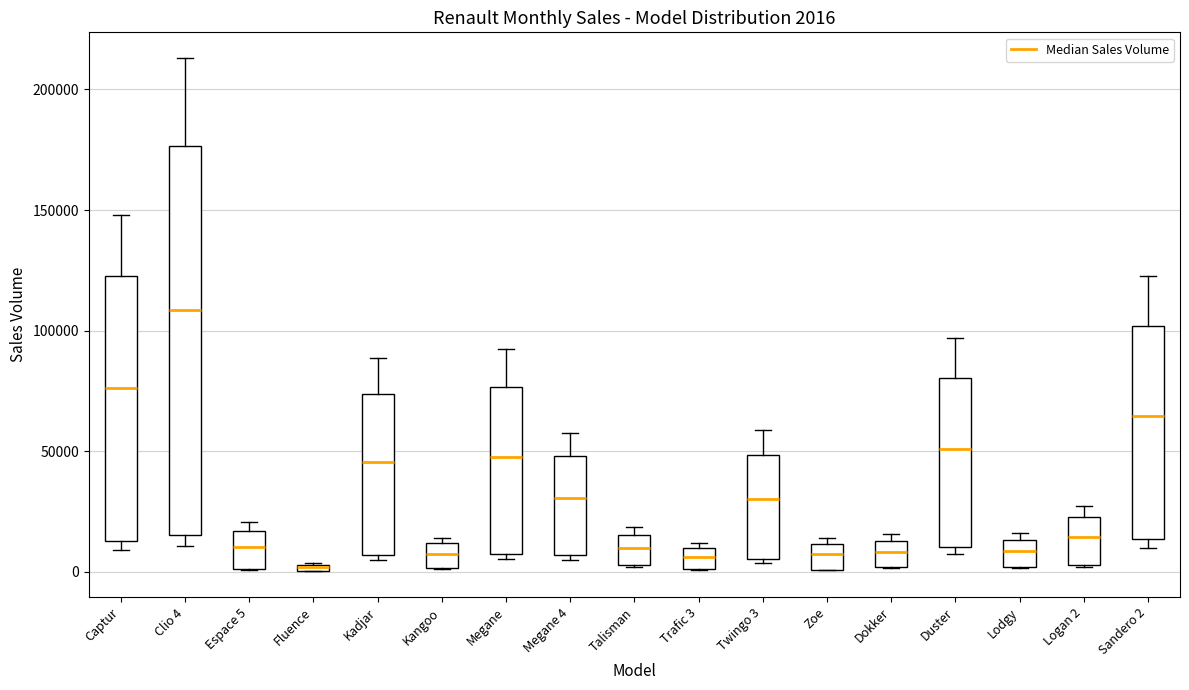

Comparing the boxes themselves (not the whiskers), which one is the tallest?

Clio 4